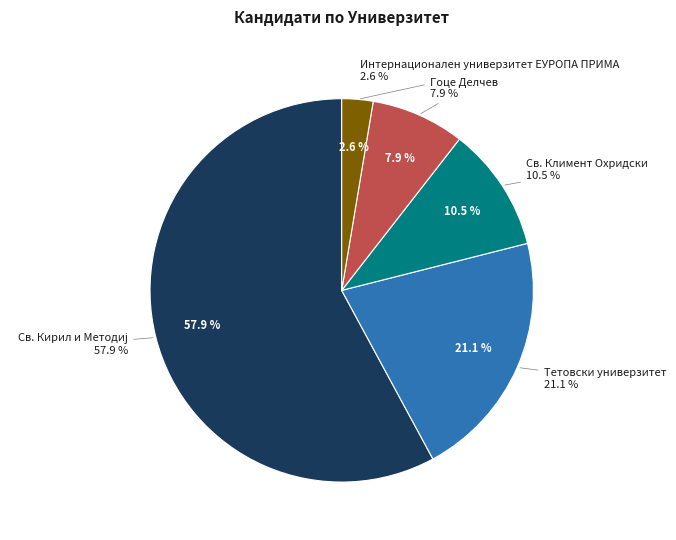

Is Интернационален универзитет ЕУРОПА ПРИМА the majority of the pie?

No